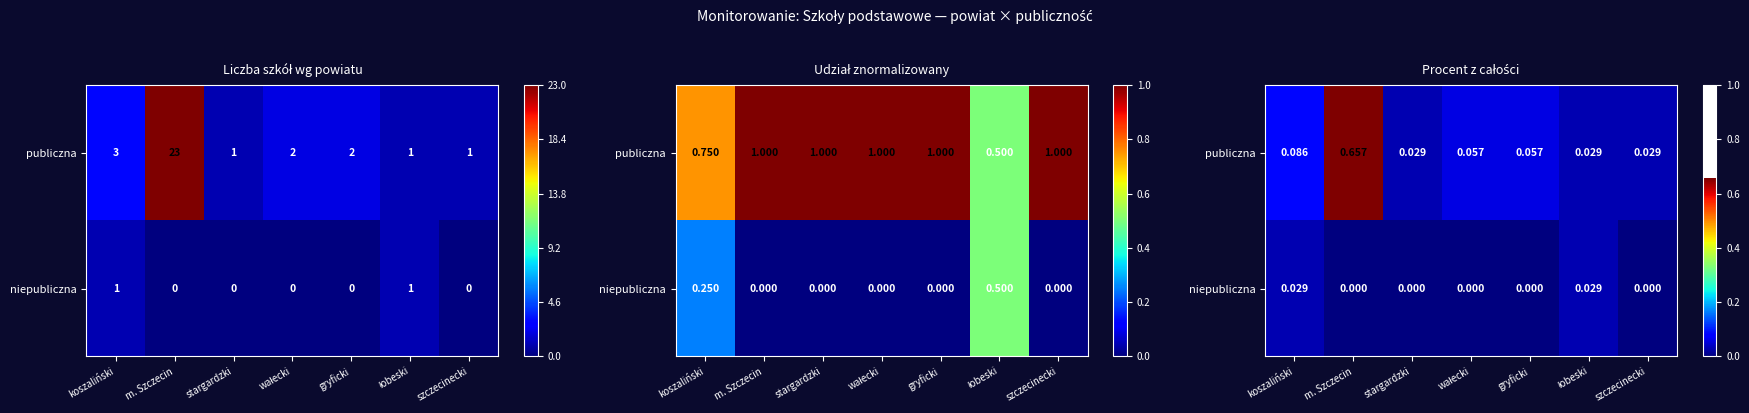

Which has a higher value, szczecinecki or stargardzki?

szczecinecki